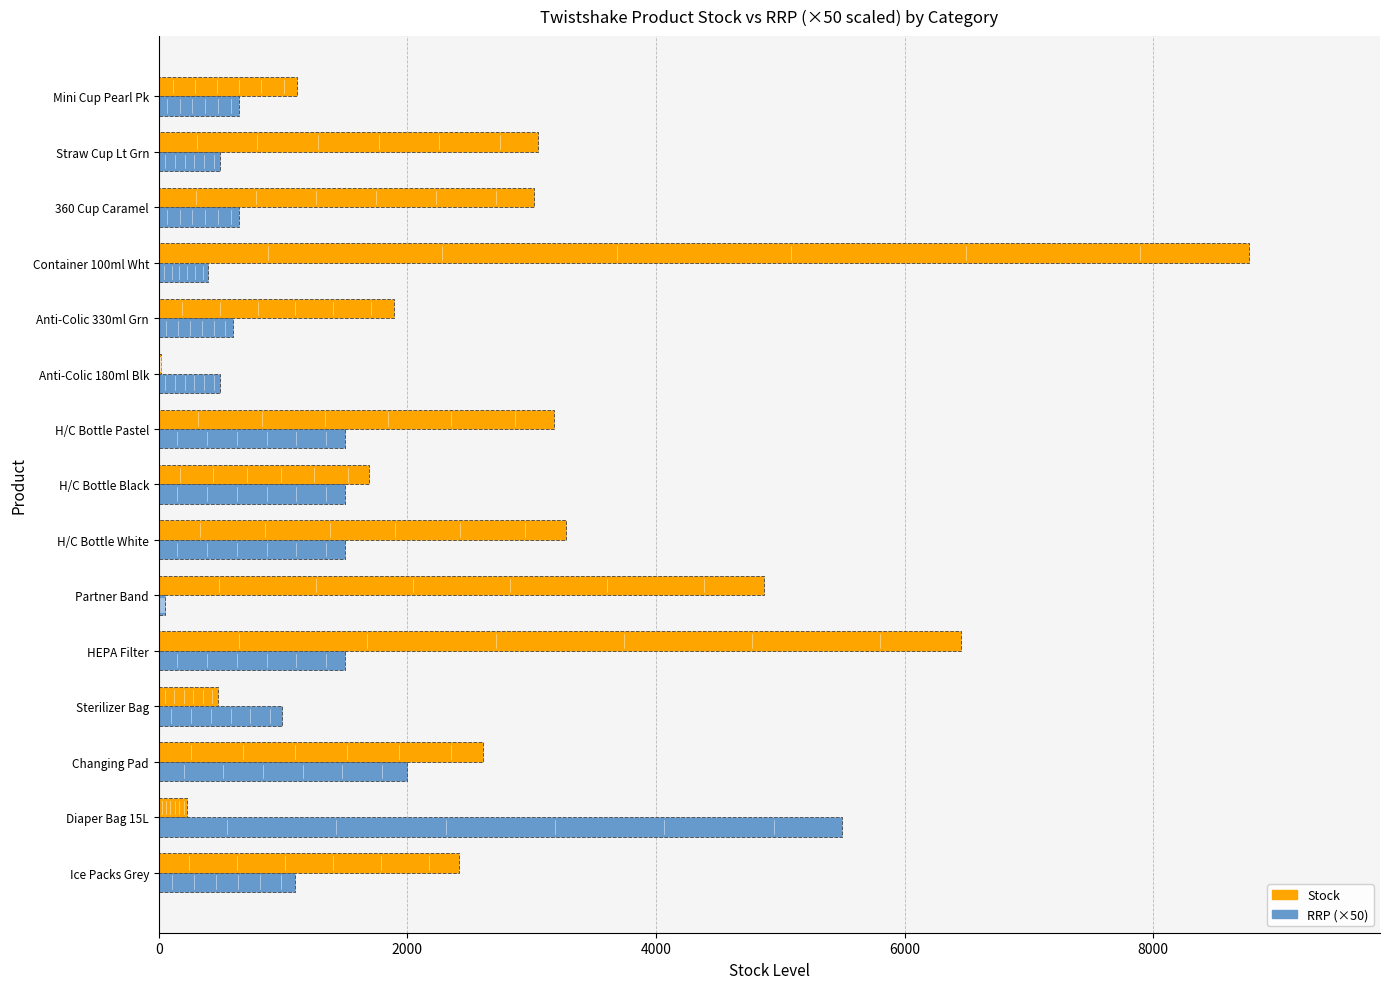

Is the value of RRP (×50) at Straw Cup Lt Grn greater than the value of Stock at Diaper Bag 15L?

Yes